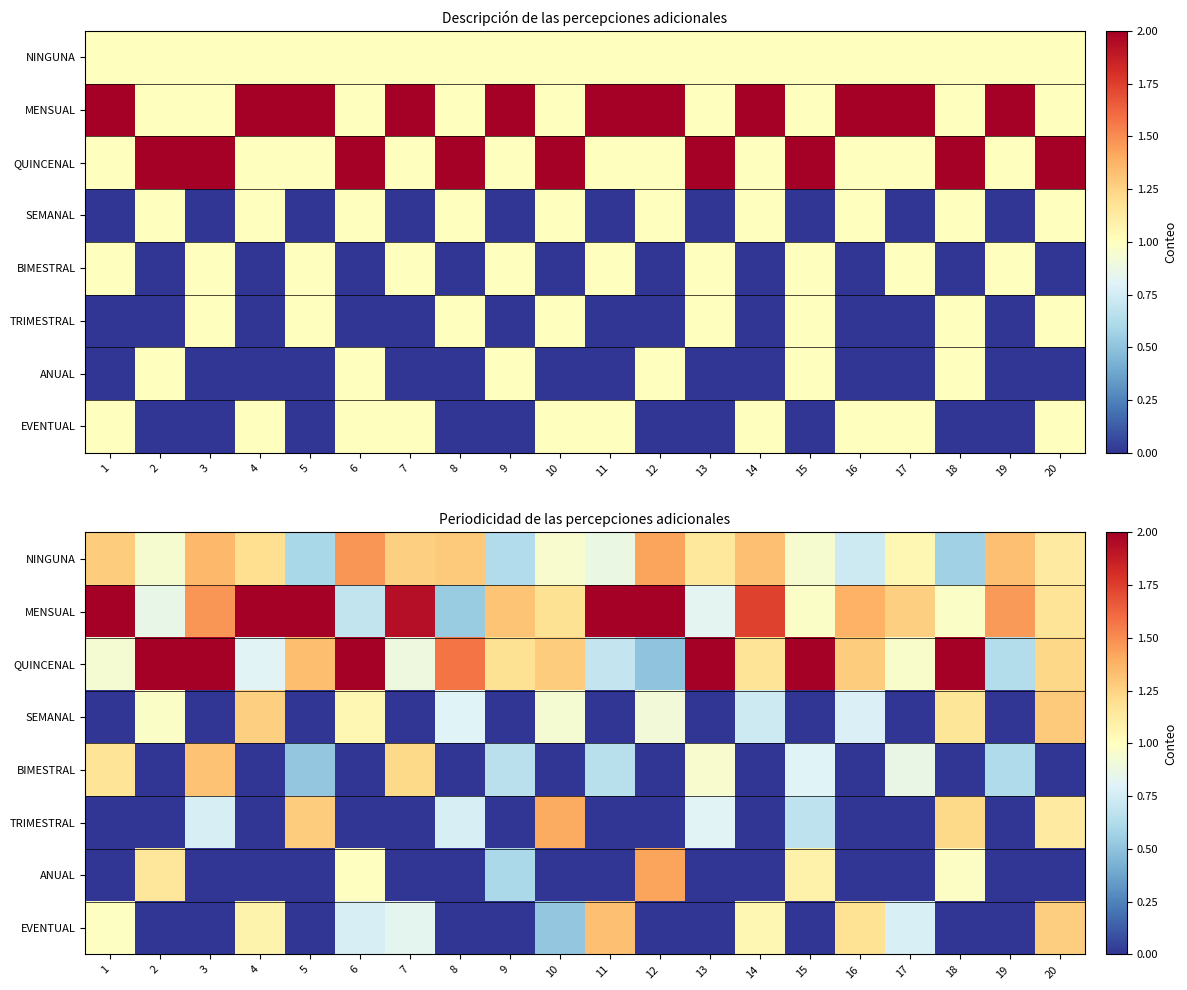

Between 8 and 2, which is larger?

8